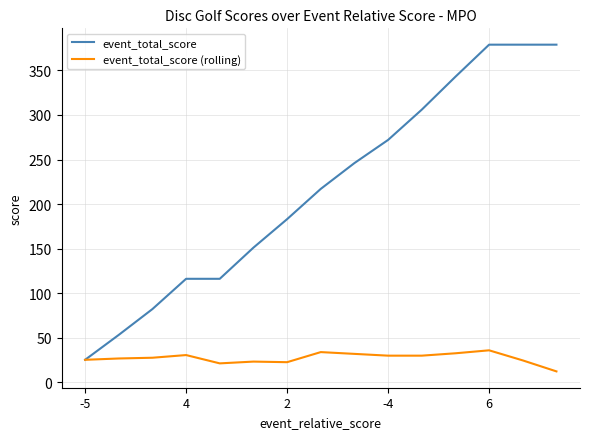

What is the smallest value displayed?

12.0